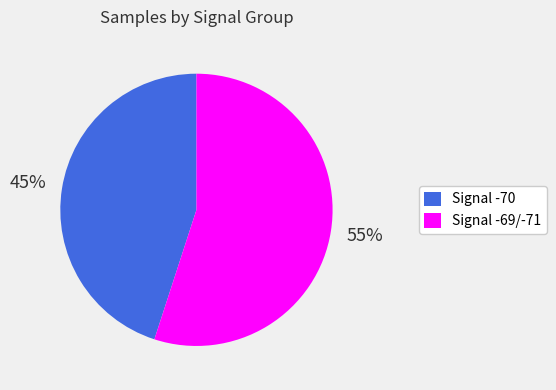

To the nearest percent, what is the difference between the largest and smallest slice percentages?

10%